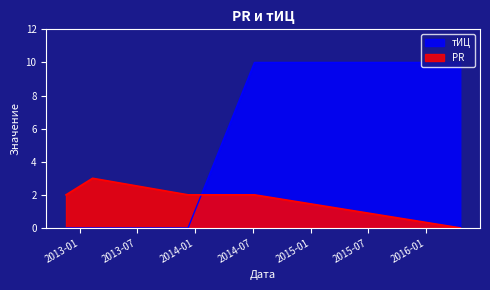

True or false: PR has more than 1 points higher than both neighbors.

False